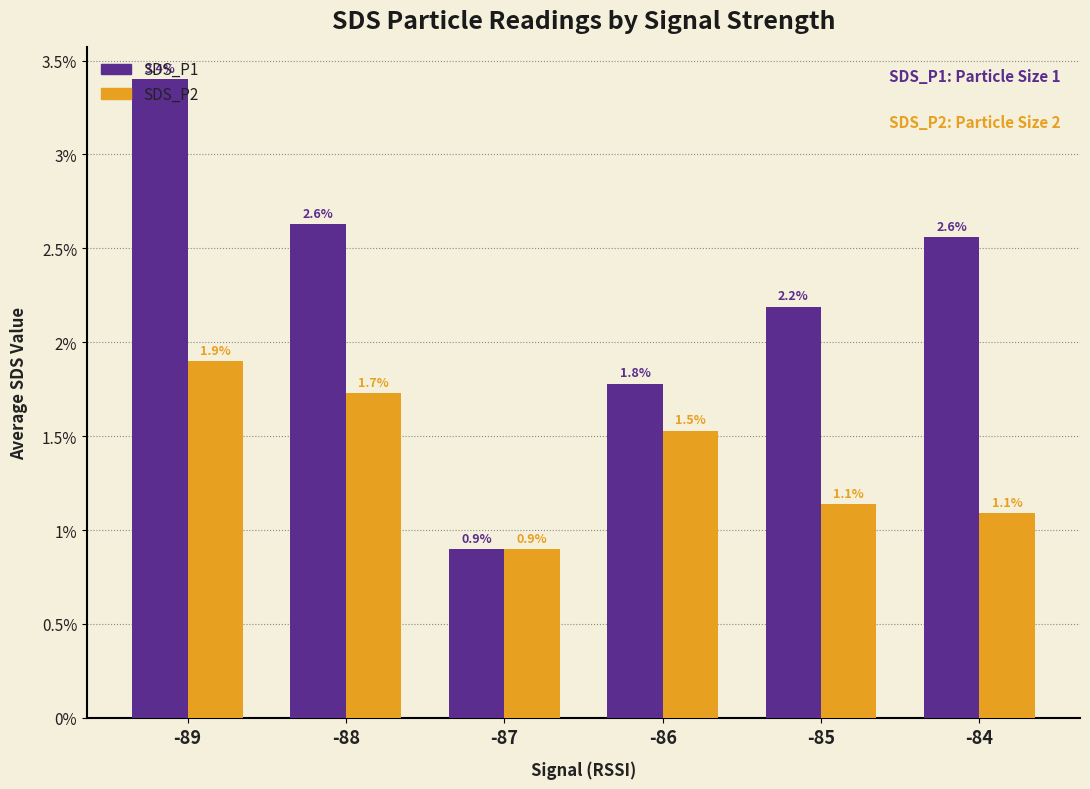

Read the SDS_P1 value at -85.

2.2